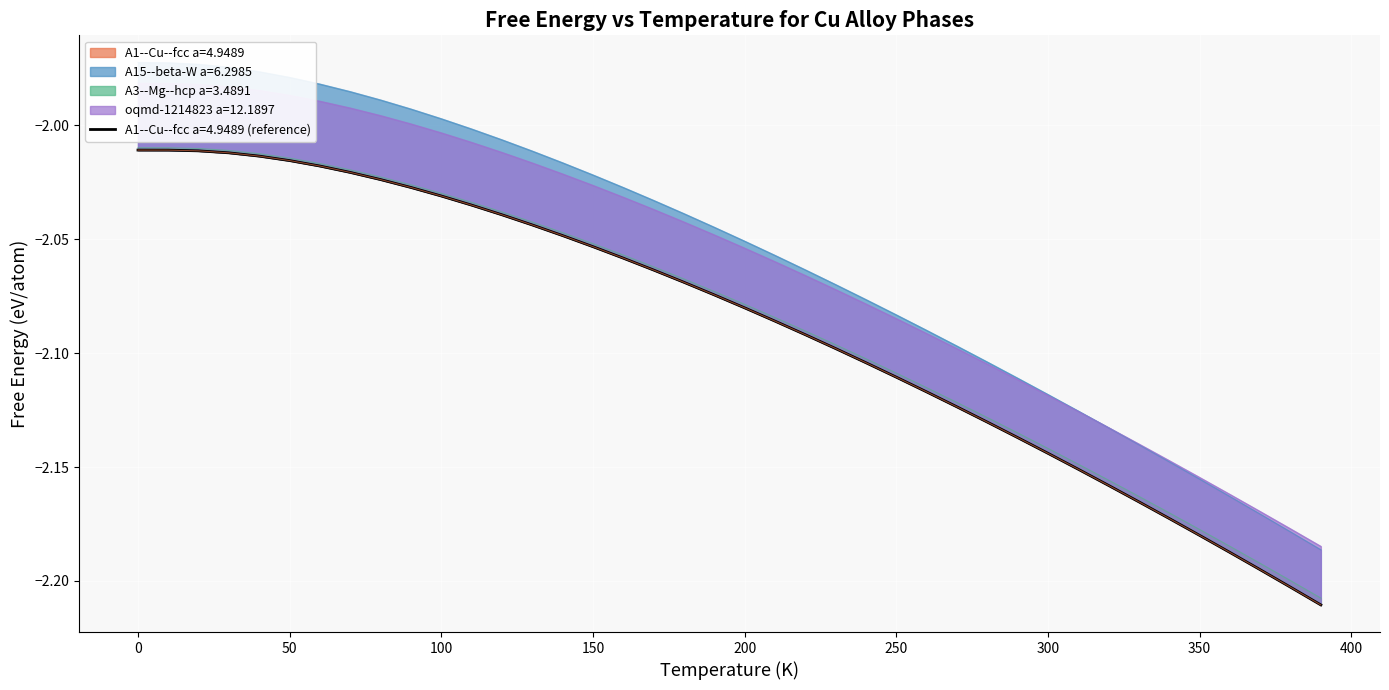

What is the minimum value shown in the chart?

-2.2